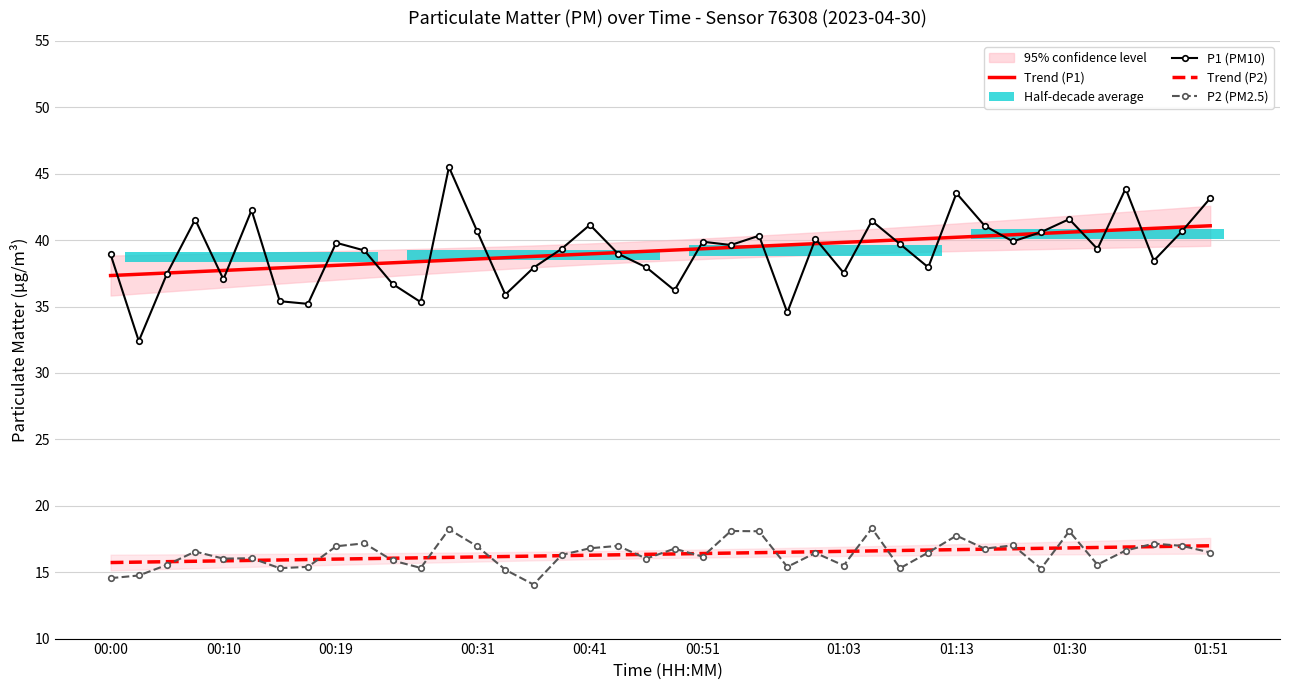

True or false: P2 and P1 cross at least once.

False